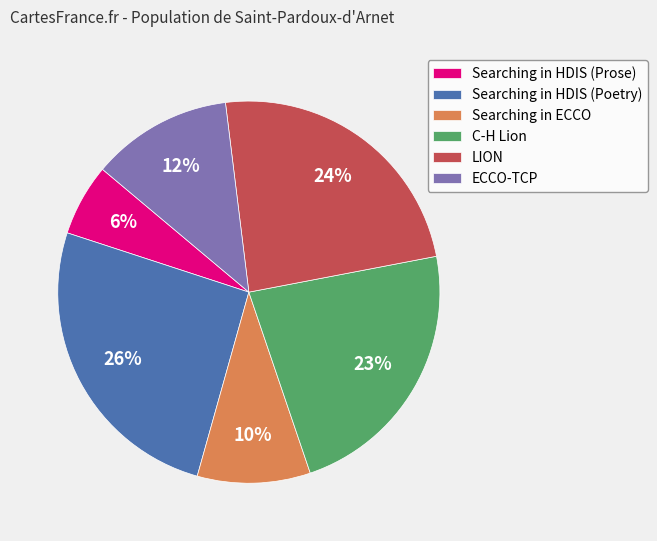

Is the sum of LION and Searching in HDIS (Poetry) greater than half?

No